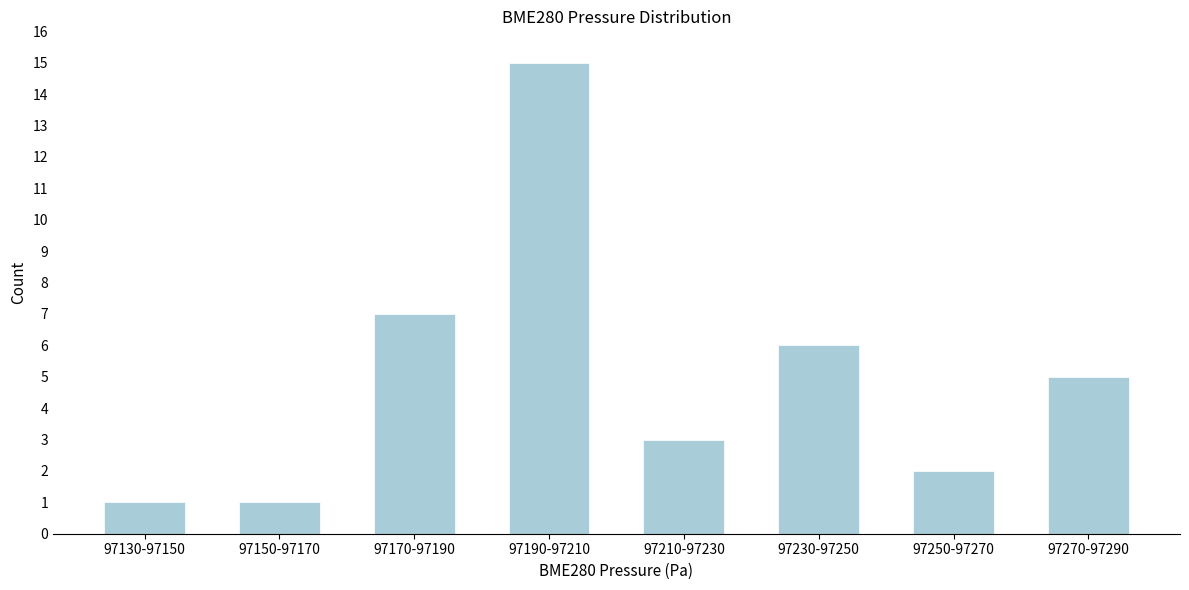

Reading right to left, list all the values displayed in this chart.

97270-97290=5	97250-97270=2	97230-97250=6	97210-97230=3	97190-97210=15	97170-97190=7	97150-97170=1	97130-97150=1